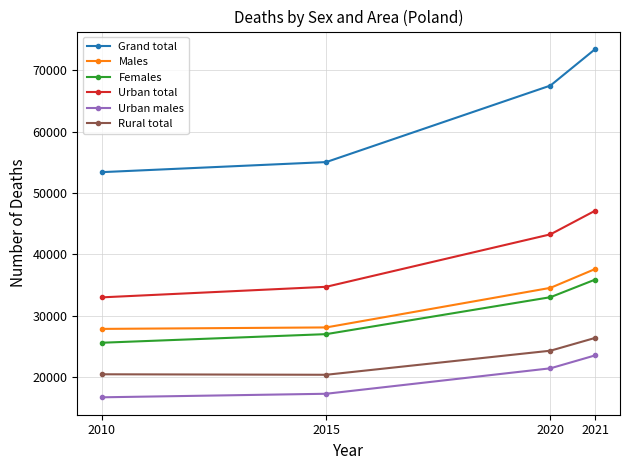

At which label is Urban total closest to 40042?

2020